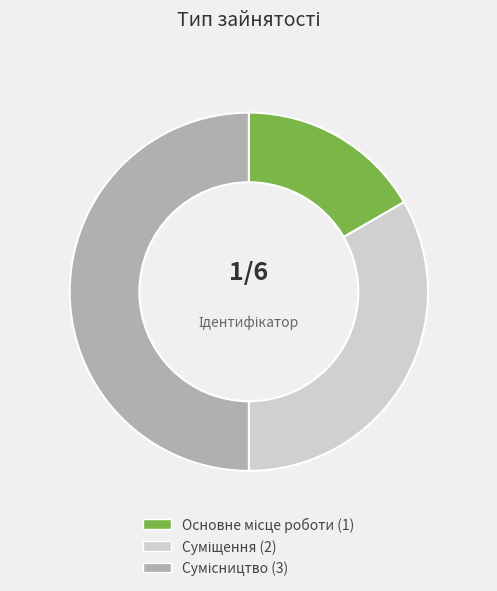

To the nearest percent, what percentage of the pie is Основне місце роботи?

17%